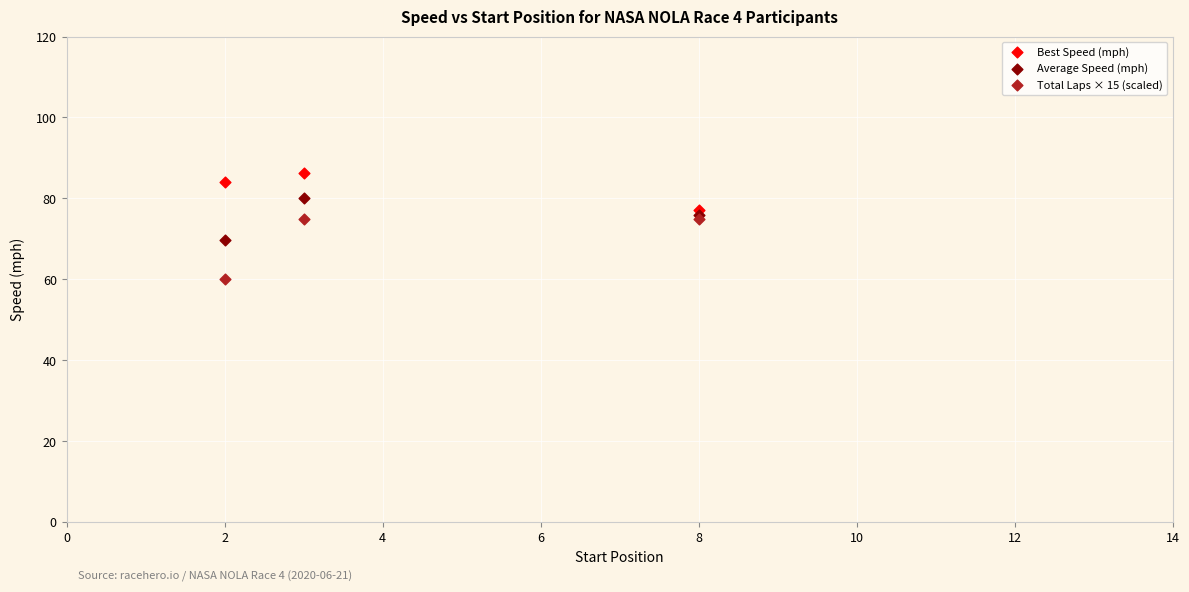

In the Total Laps × 15 (scaled) series, what Y value is closest to 67?

60.0